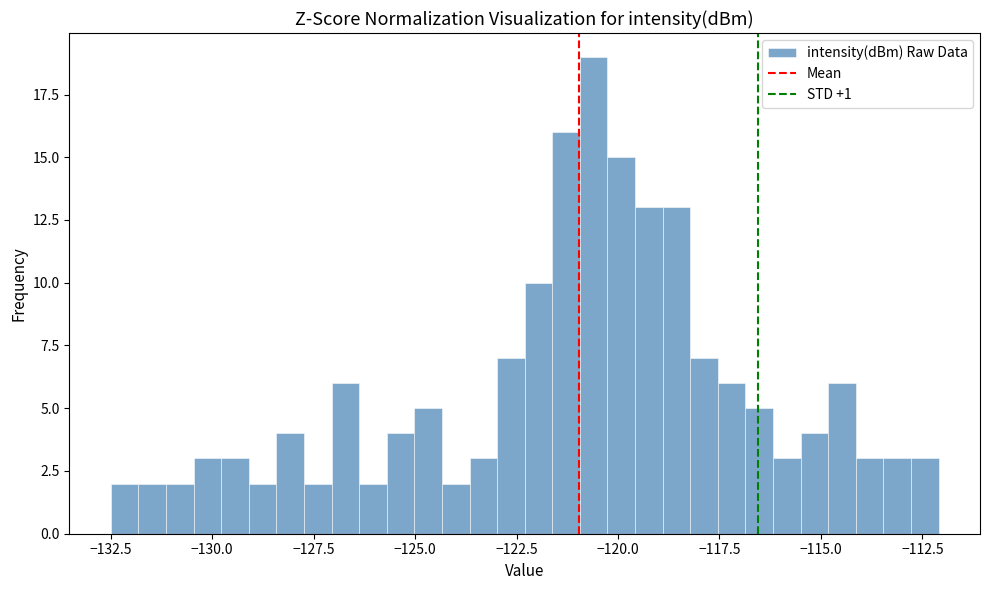

Around what value on the x-axis is the tallest bar? Give the approximate position of its centre, as read against the axis.

-120.5